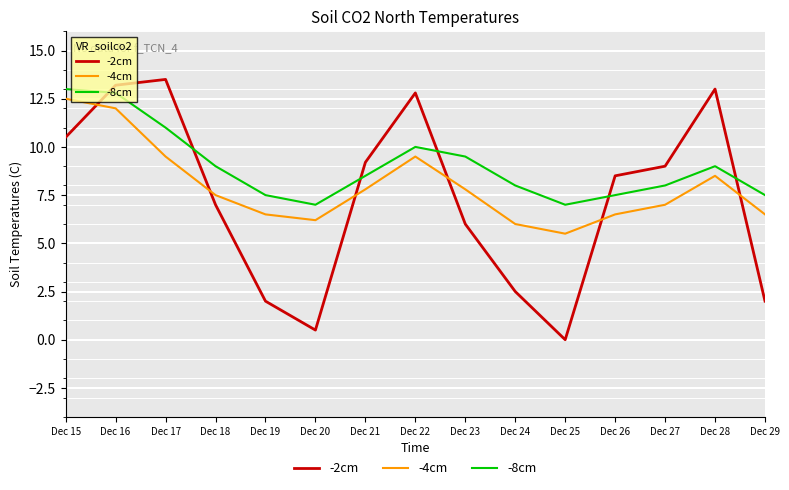

Where is the first local minimum for -8cm?

Dec 20